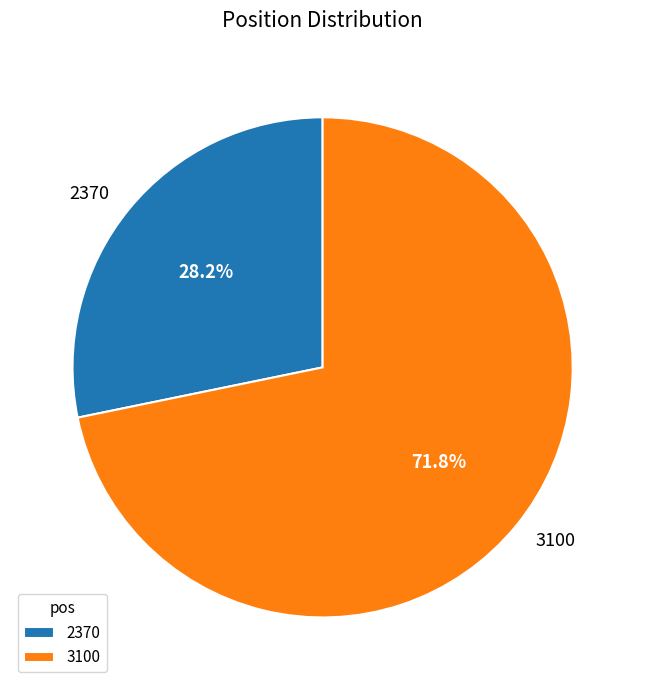

To the nearest percent, what portion does 3100 represent?

72%